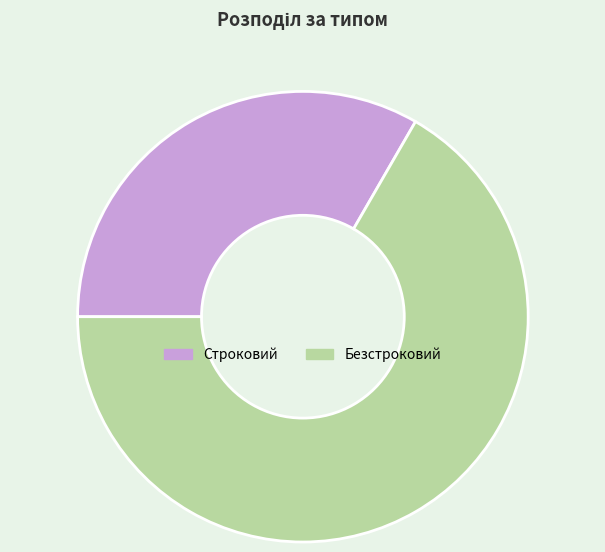

Which category has the smallest portion of the pie?

Строковий